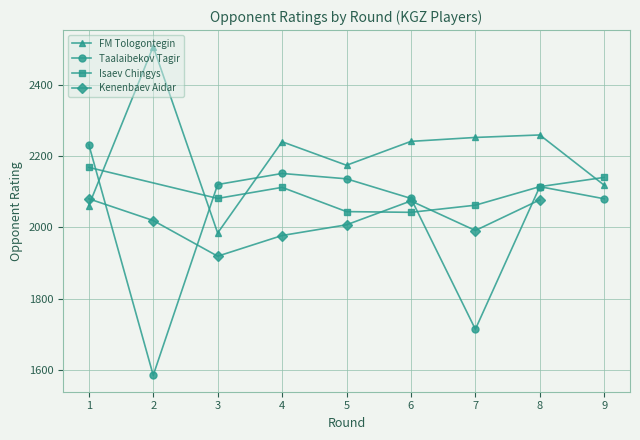

What is the value of the FM Tologontegin point at the 7th from the left?

2252